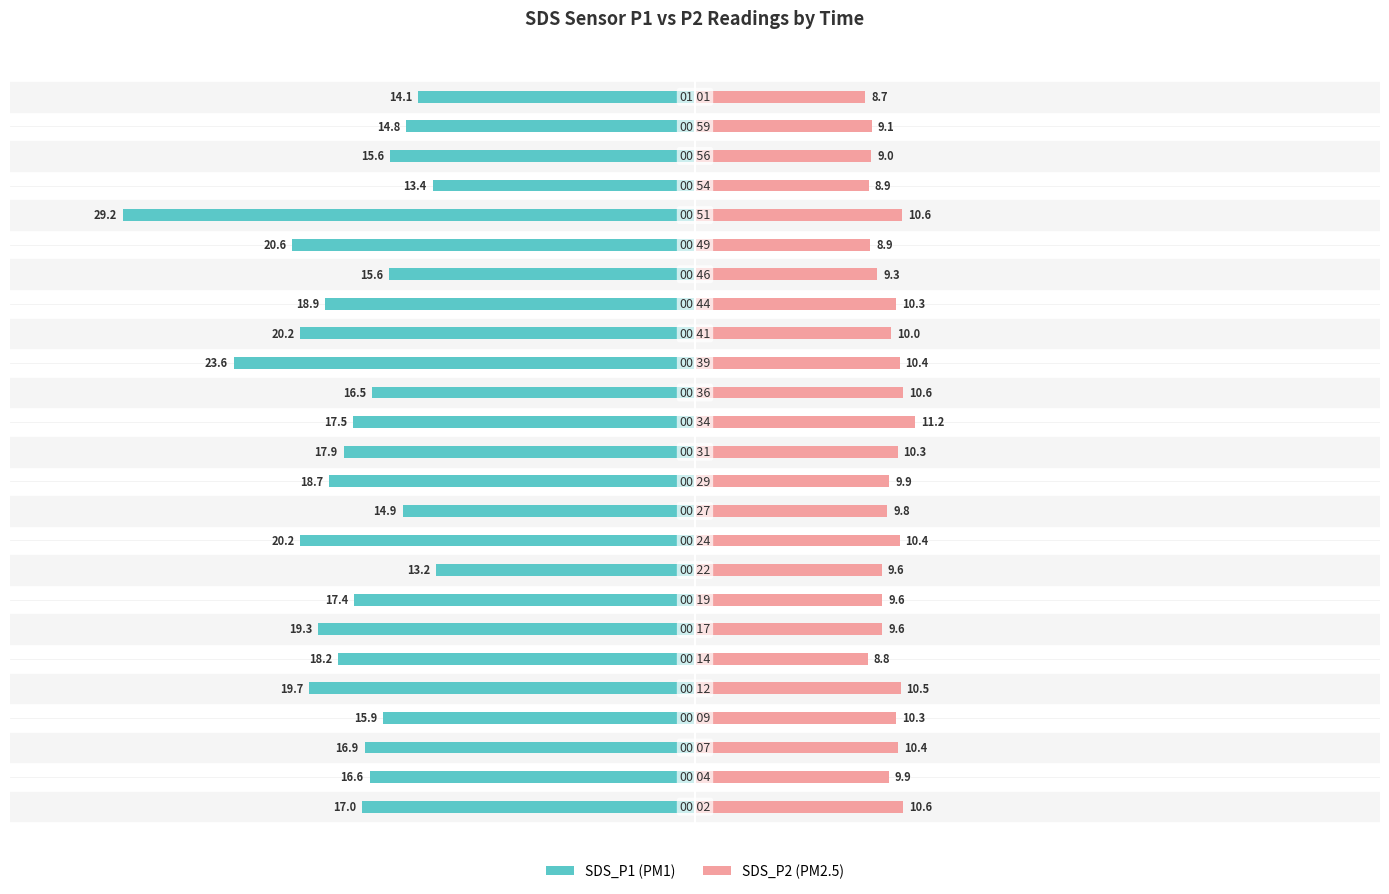

Which series has the largest range (max minus min)?

SDS_P1